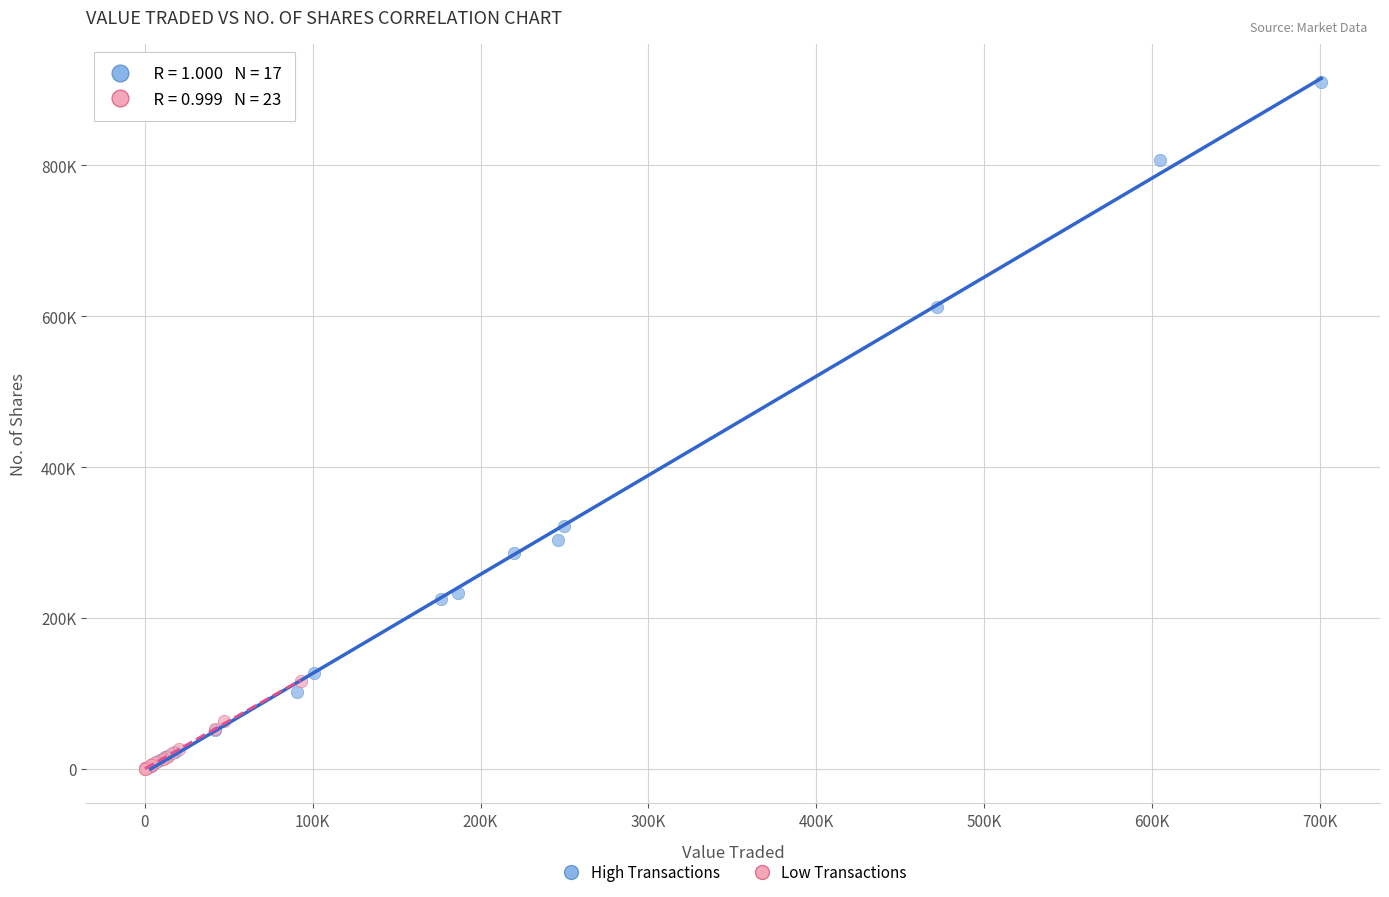

Which series contains the highest Y value?

High Transactions